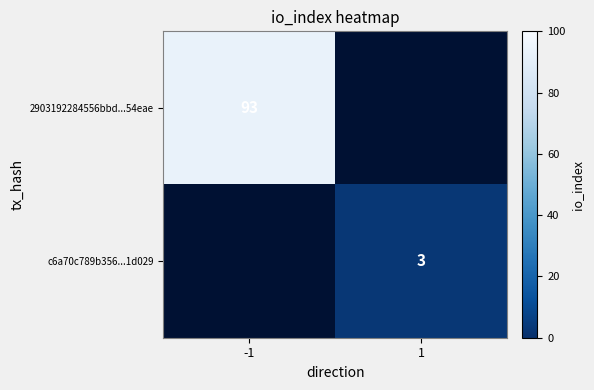

Which label corresponds to the largest value in the chart?

-1